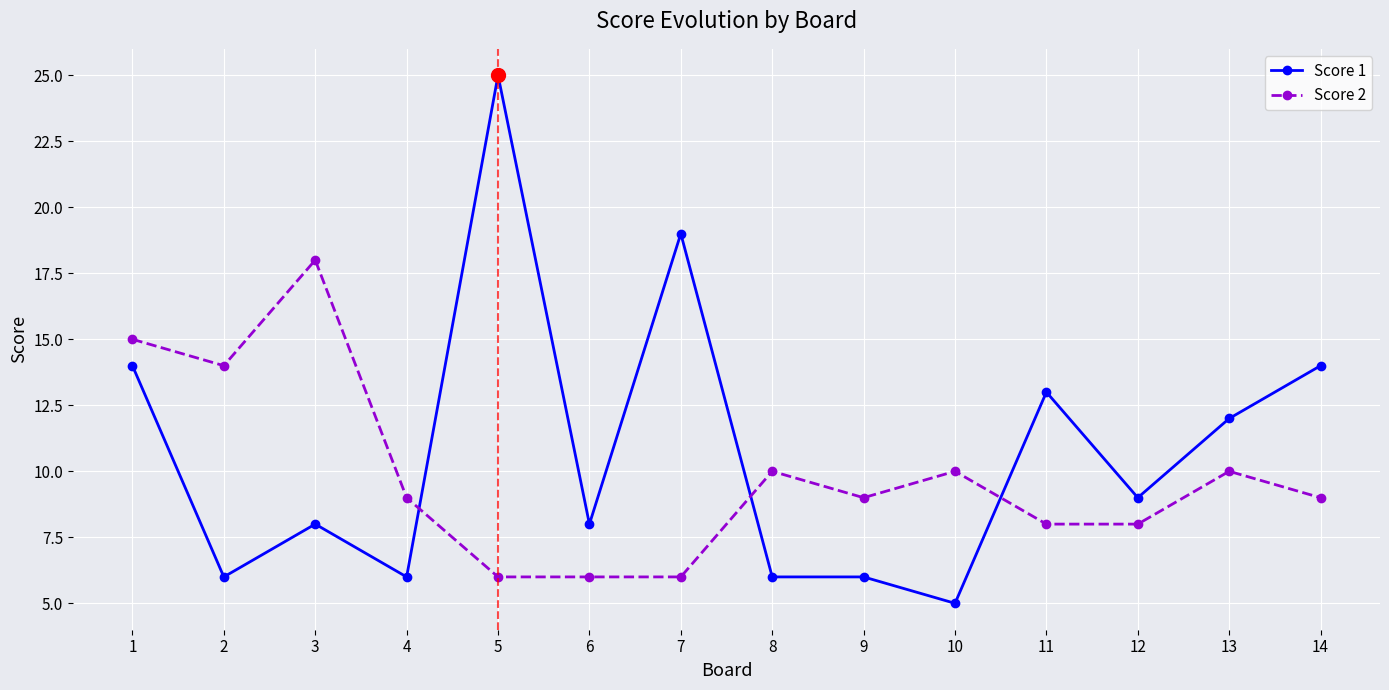

Which series has the largest total across all categories?

Score 1